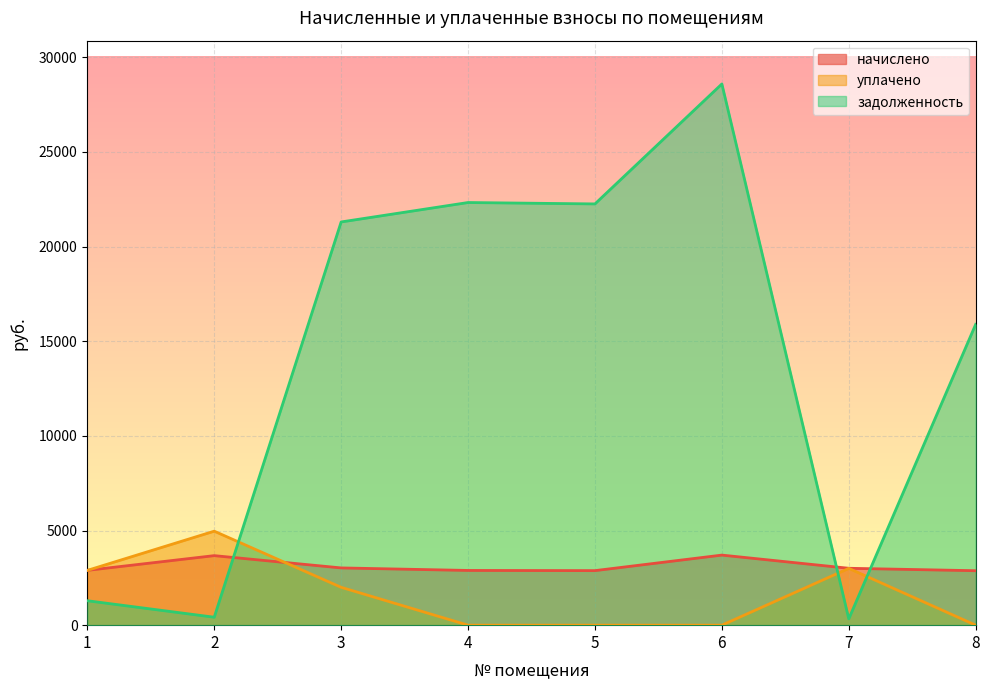

Which category has the lowest value in the уплачено series?

4